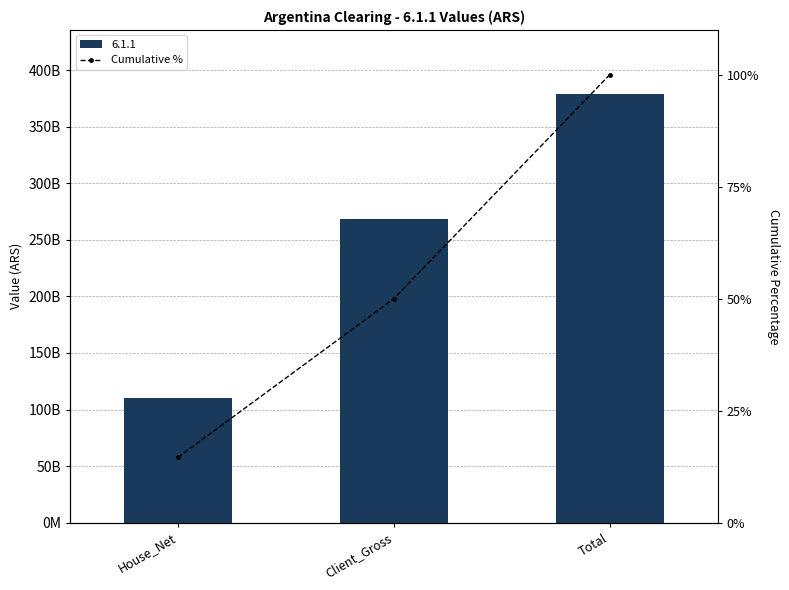

The chart shows a value of 3.4 at House_Net. True or false?

False